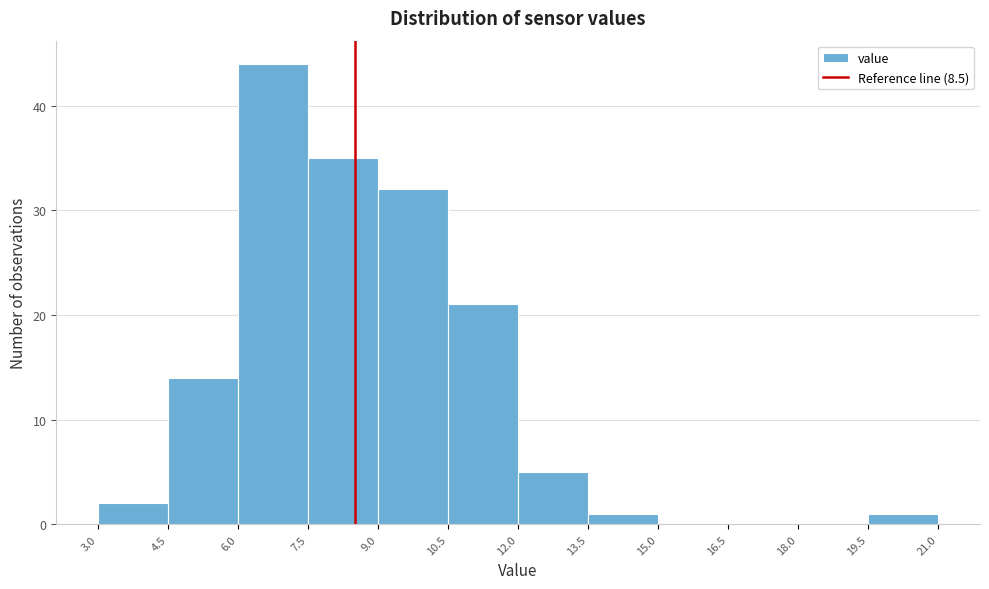

How tall is the bar that spans 3.0 to 4.5 on the x-axis? The values are not printed on the chart, so give them approximately, as read against the axis.

2